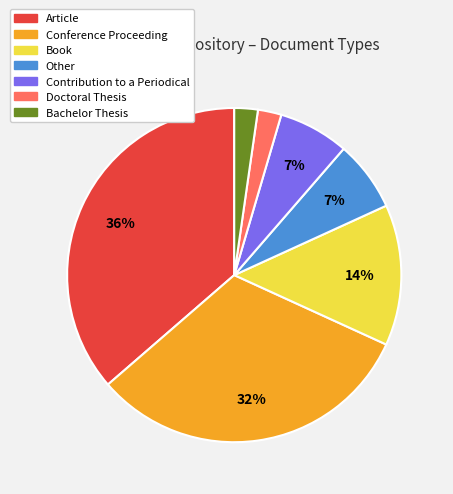

The Contribution to a Periodical slice represents 7% of the pie. True or false?

True